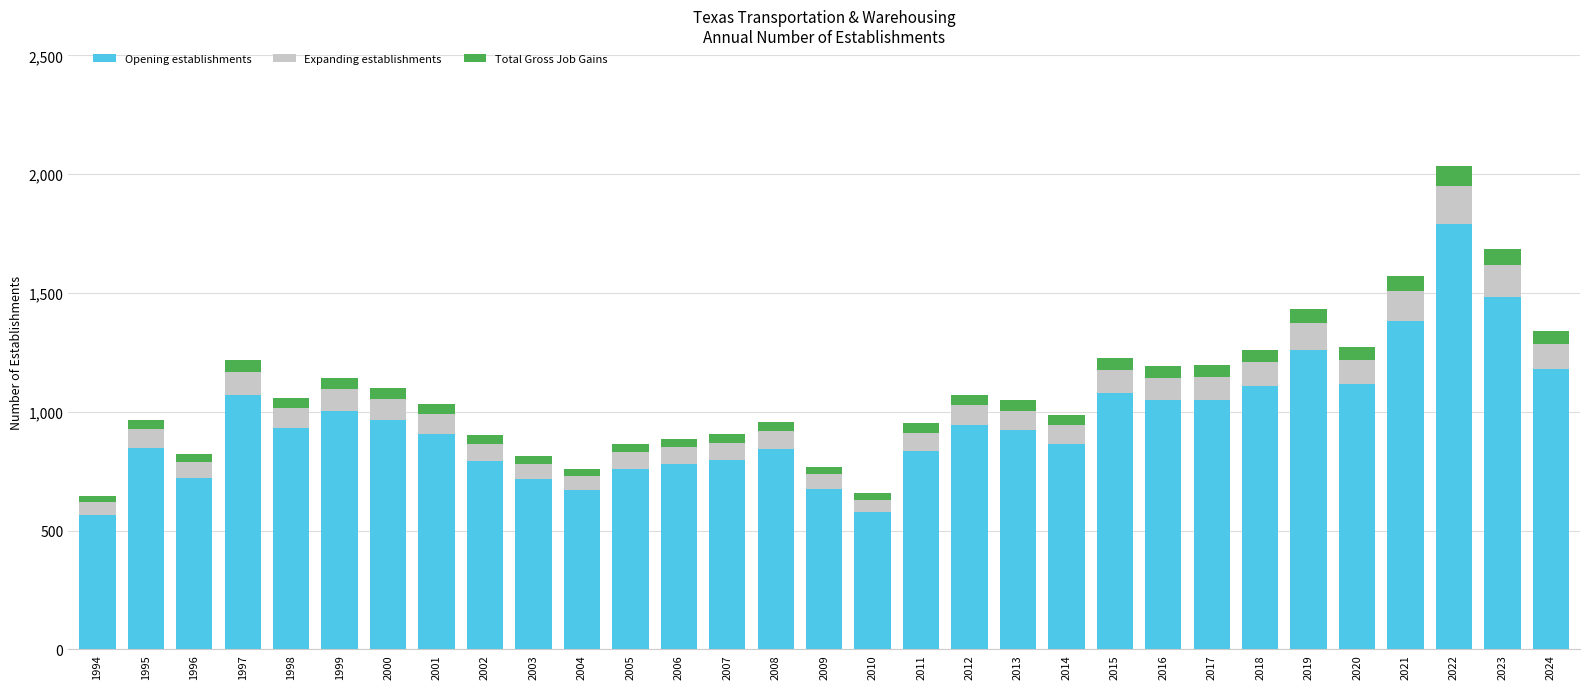

The value of Opening establishments at 2004 is 1133. True or false?

False